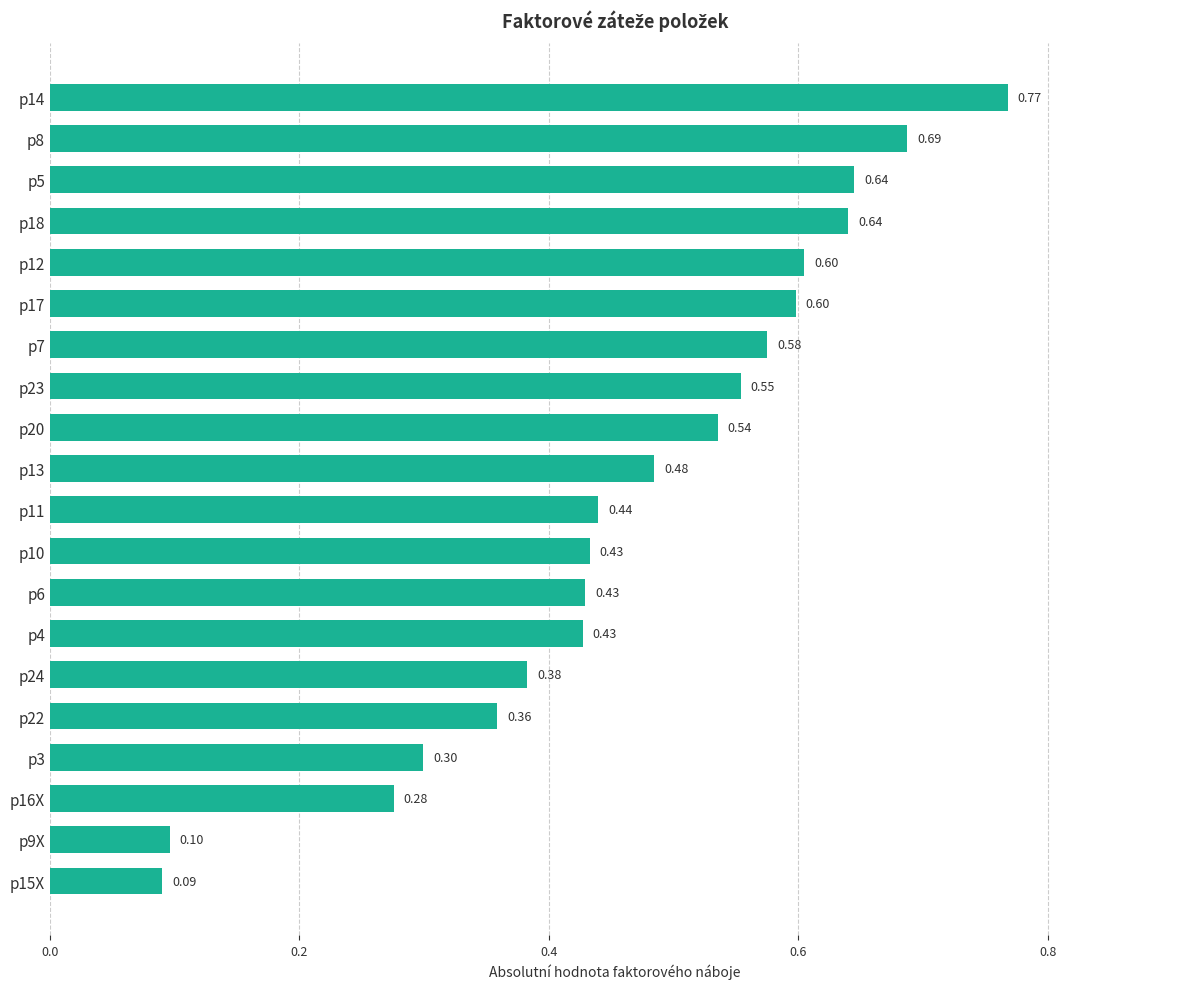

Which has a higher value, p24 or p16X?

p24